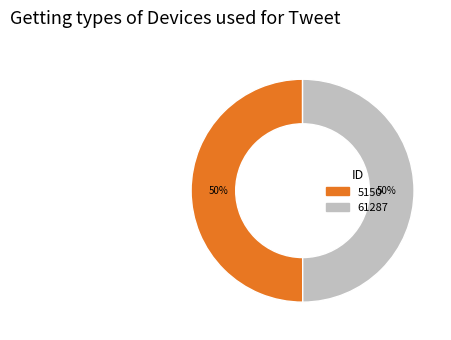

Is it true that 5150 is 50% of the pie?

True